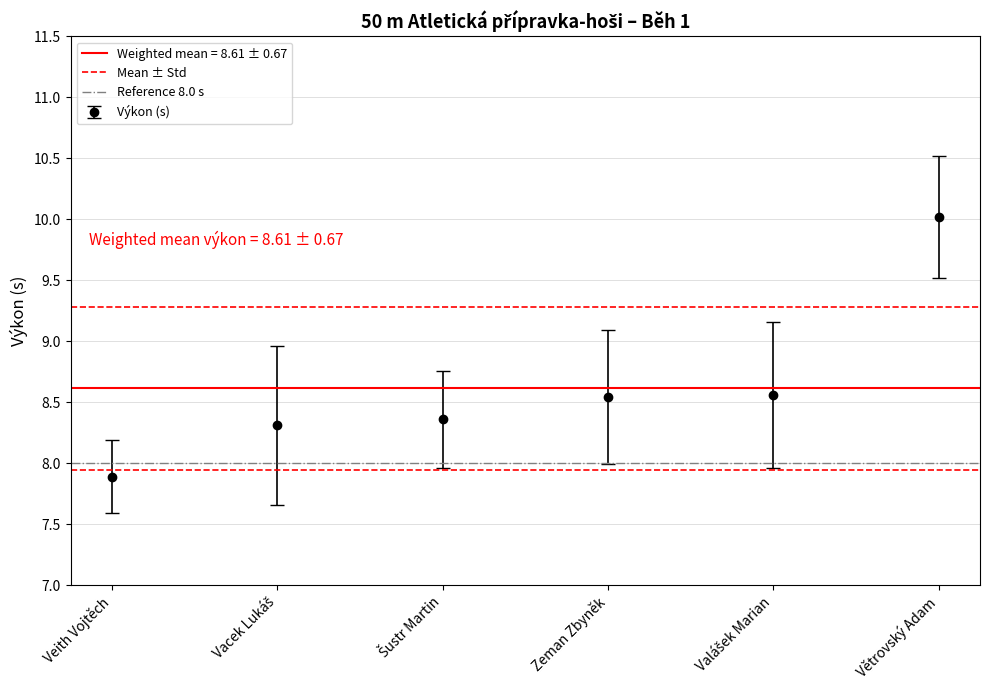

What is the value of the Výkon (s) point at the 1st from the left?

7.9